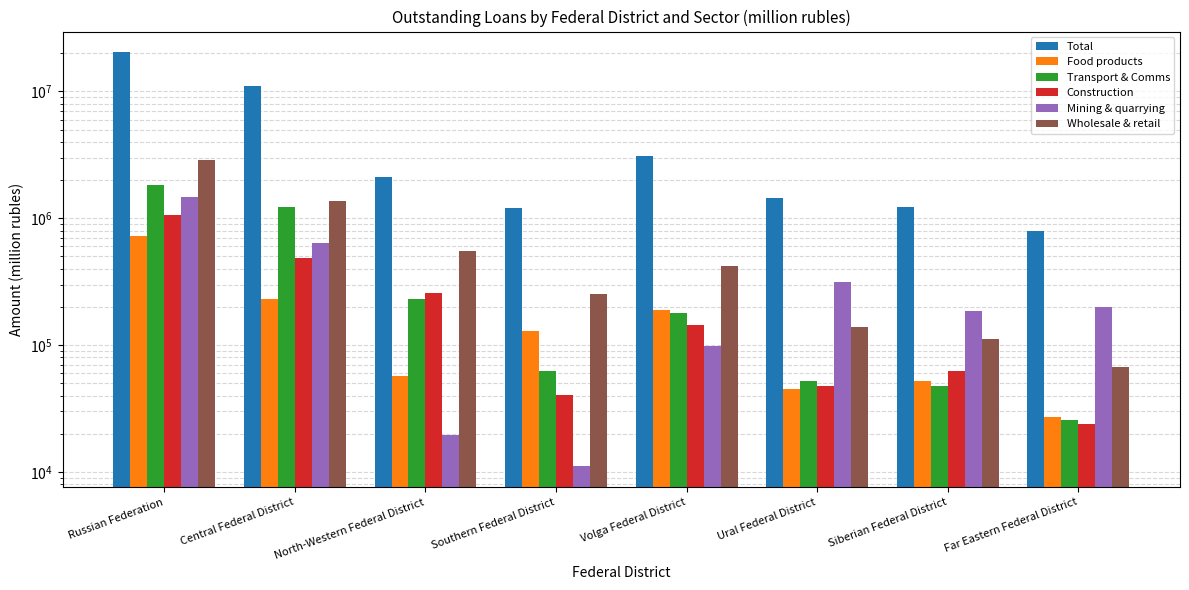

What is the difference between the highest and lowest values at Southern Federal District?

1194045